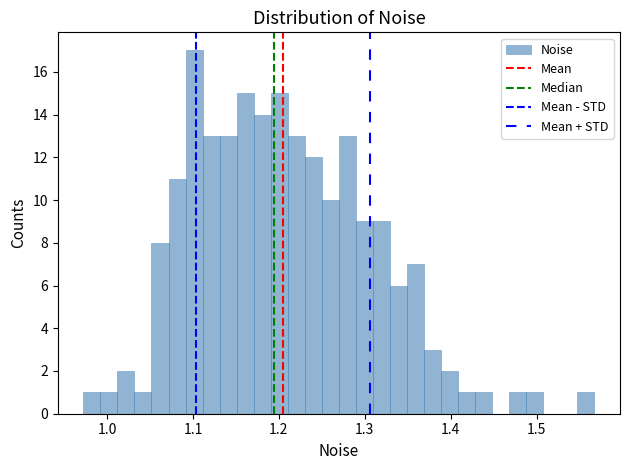

Around what value on the x-axis is the tallest bar? Give the approximate position of its centre, as read against the axis.

1.10